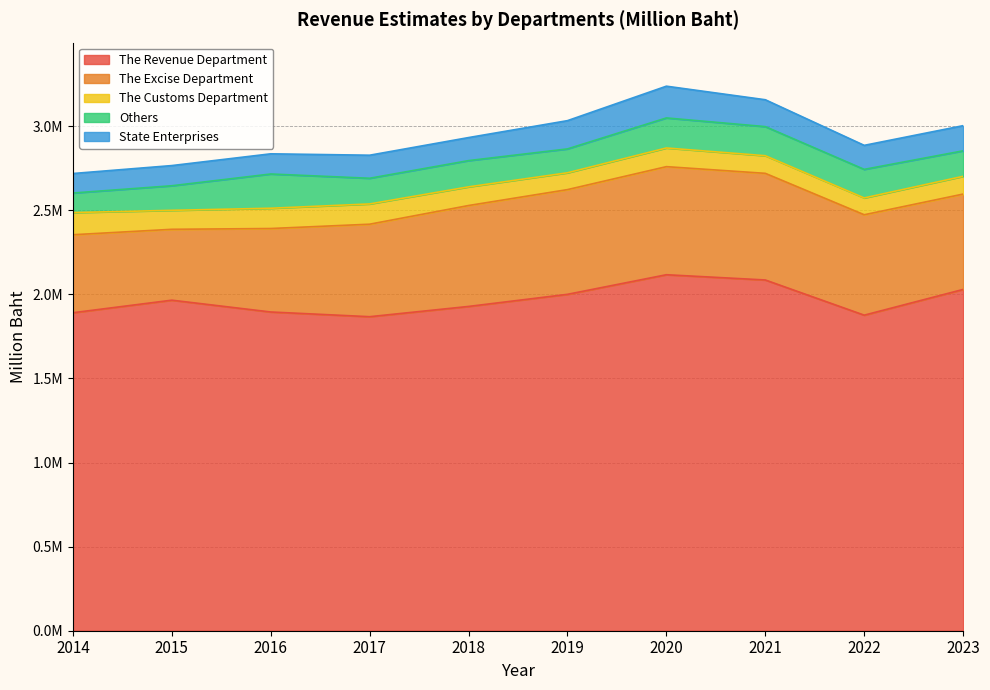

How many data points does each series have?

10